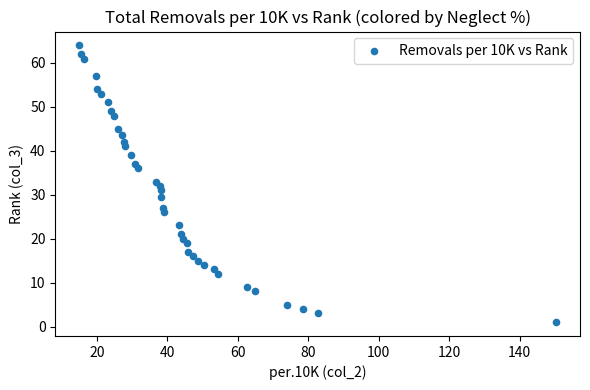

What is the range of X values (max minus min)?

135.4